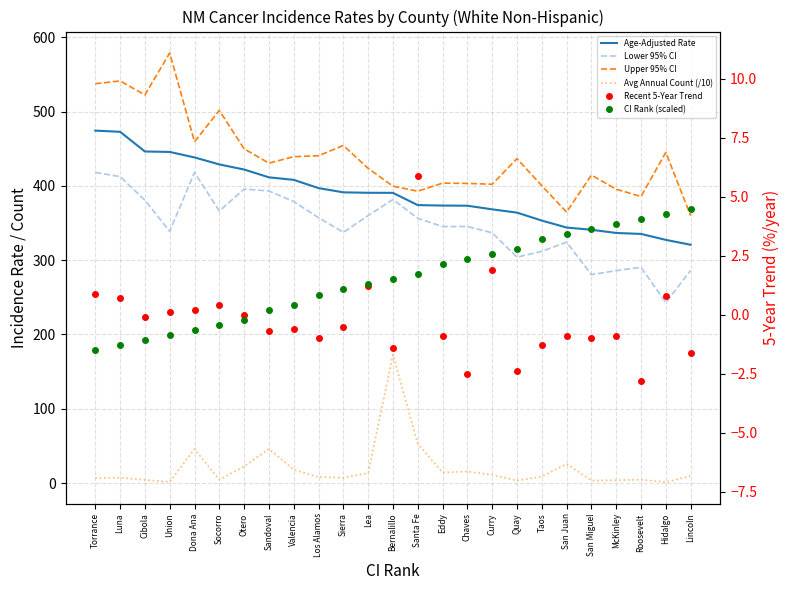

True or false: Avg Annual Count (/10) and Recent 5-Year Trend cross at least once.

False